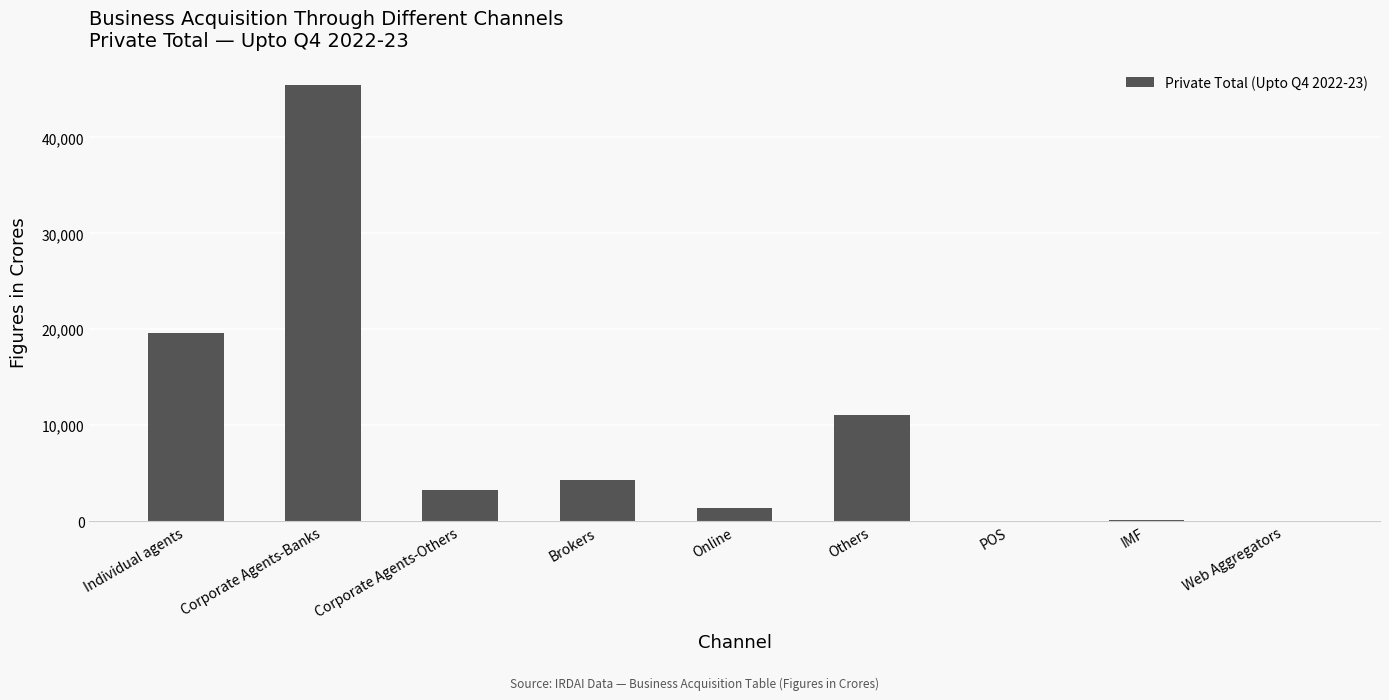

What is the sum of all values?

85350.2